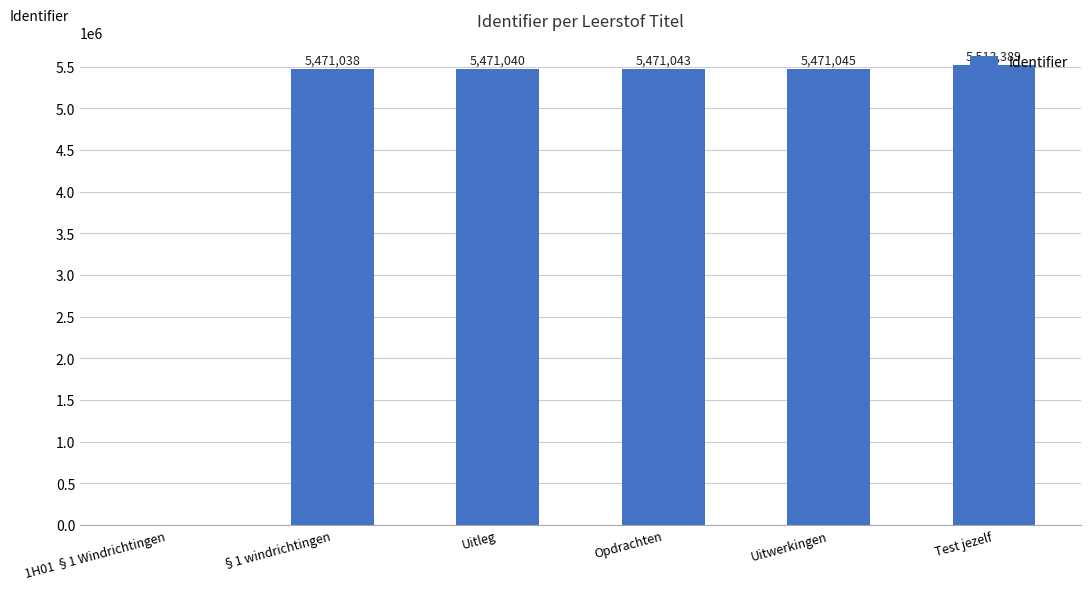

What is the change in value from 1H01 §1 Windrichtingen to Uitwerkingen?

+5471045